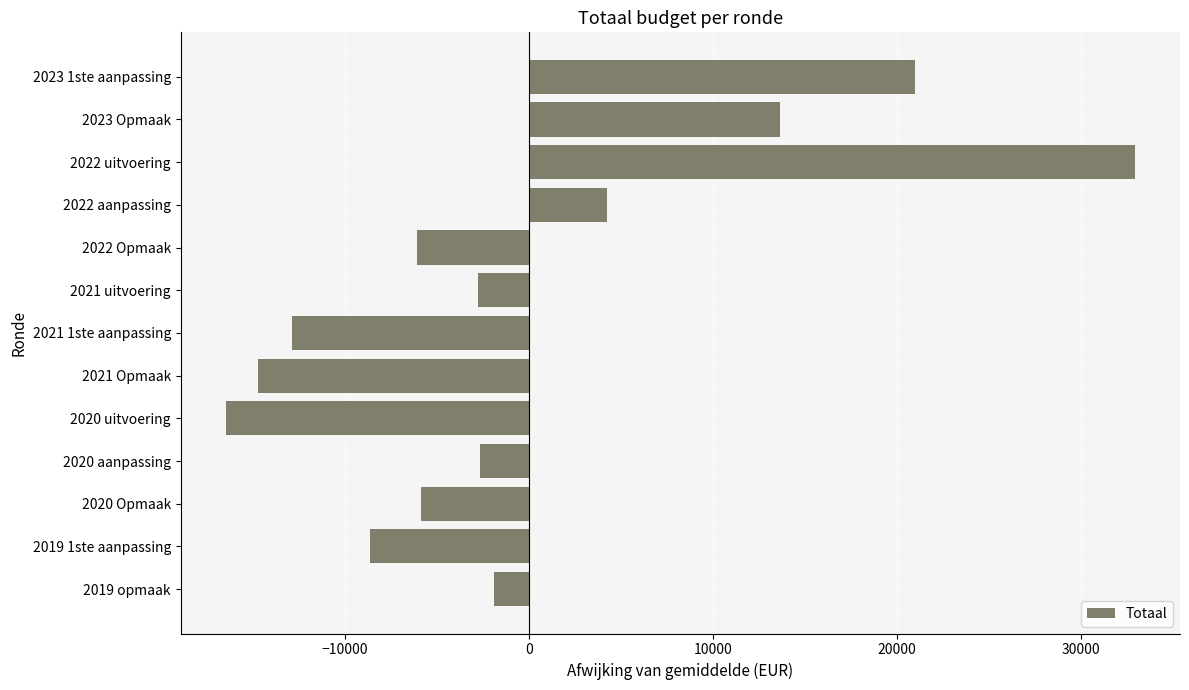

What is the difference between the maximum and second lowest values?

47636.0